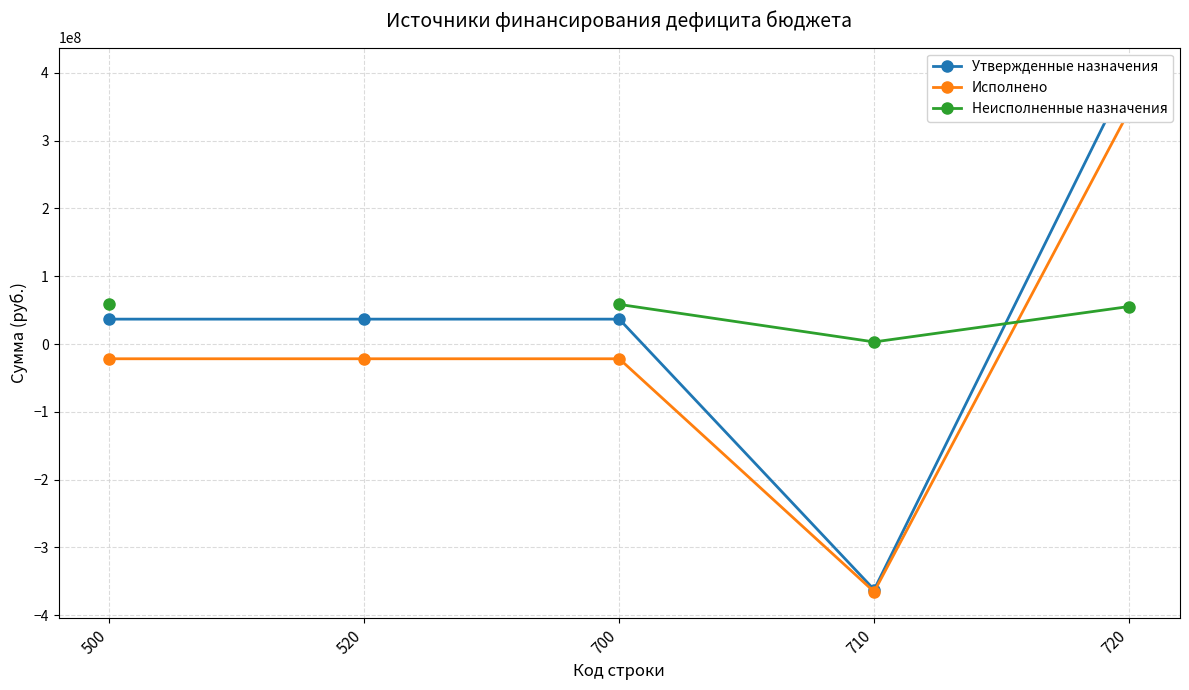

At which label does Утвержденные назначения reach its minimum?

710